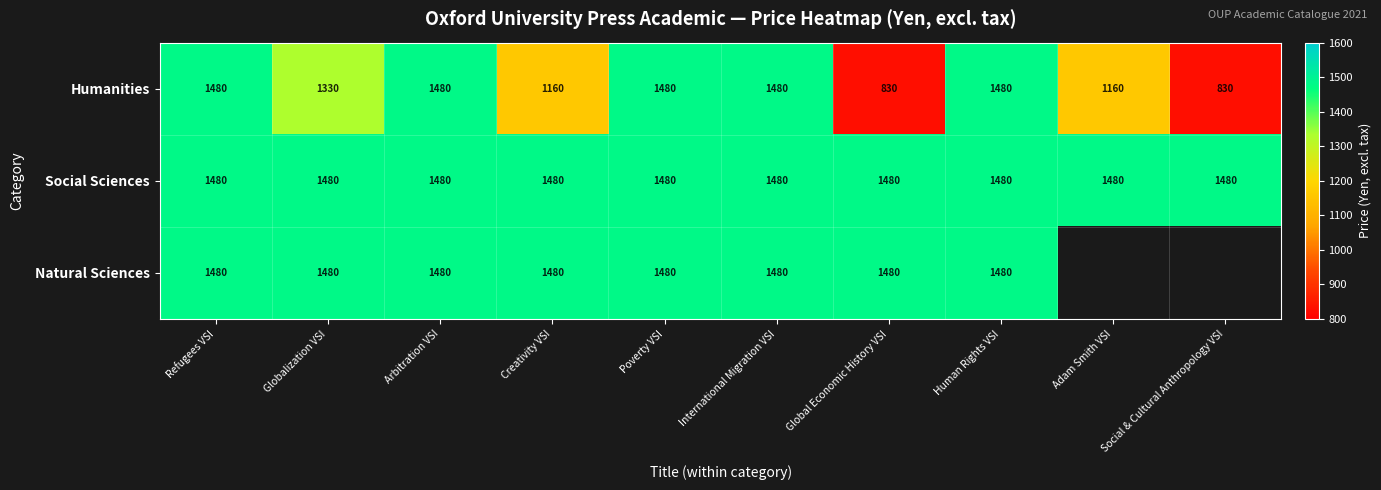

What is the minimum value shown in the chart?

830.0